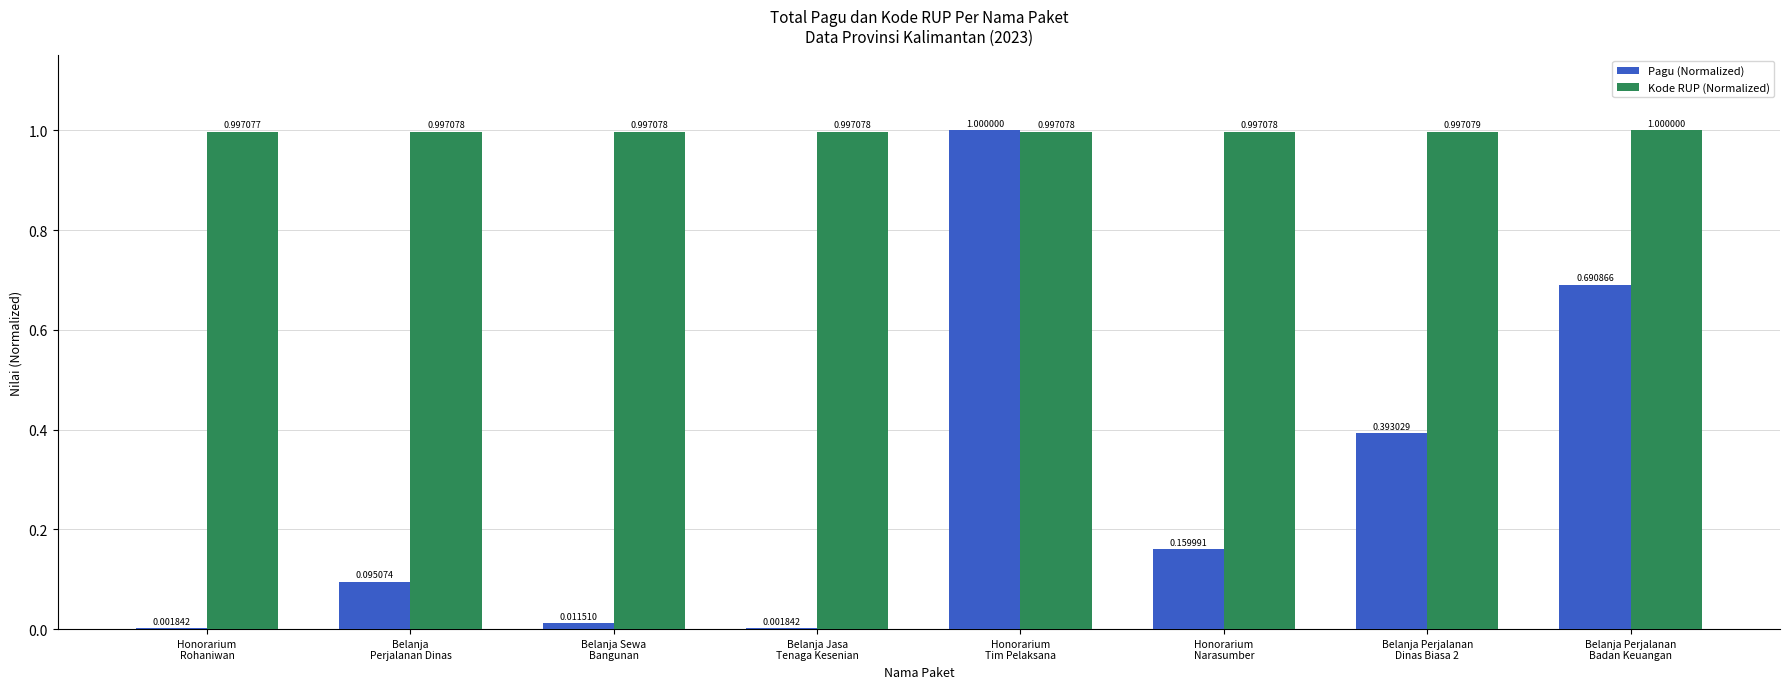

Which series has the largest total across all categories?

Kode RUP (Normalized)